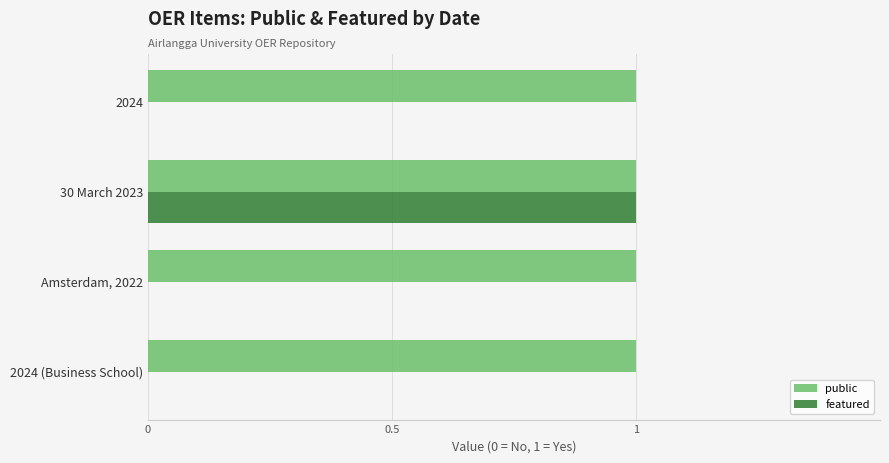

Between 2024 and 30 March 2023, which series saw the biggest shift?

featured